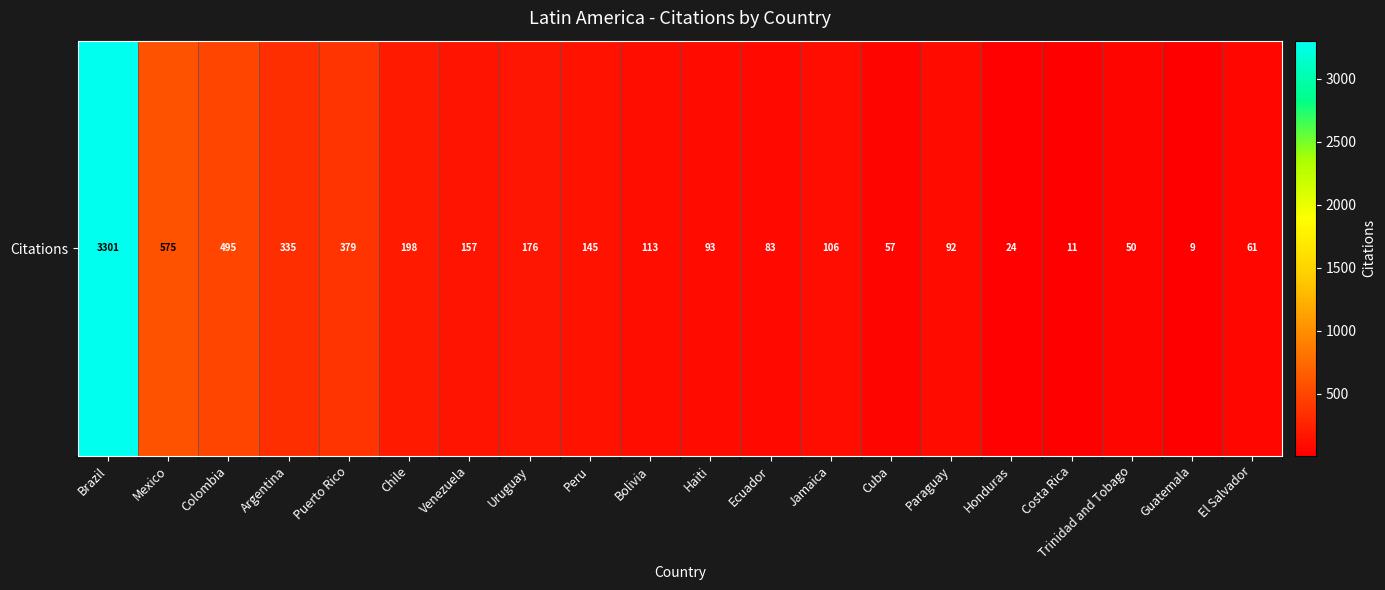

Which label corresponds to the largest value in the chart?

Brazil